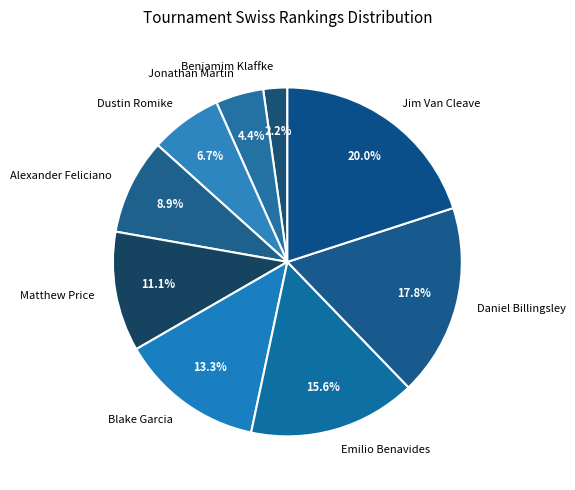

Approximately how many times larger is the value at Dustin Romike compared to Blake Garcia?

0.5